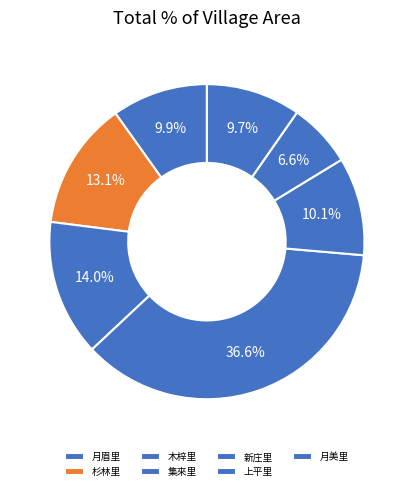

What percentage is NOT represented by 月眉里?

90.1%